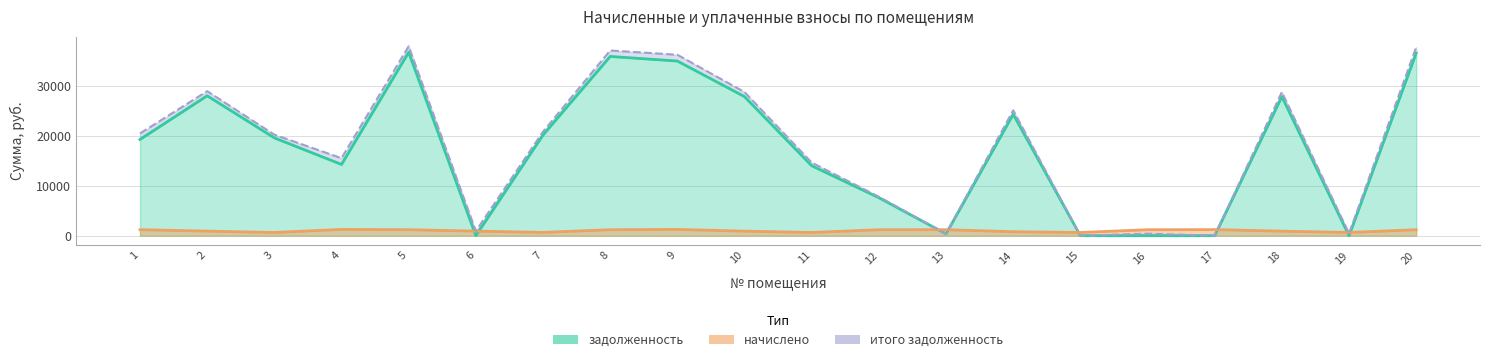

Where is начислено nearest to the value 948?

2